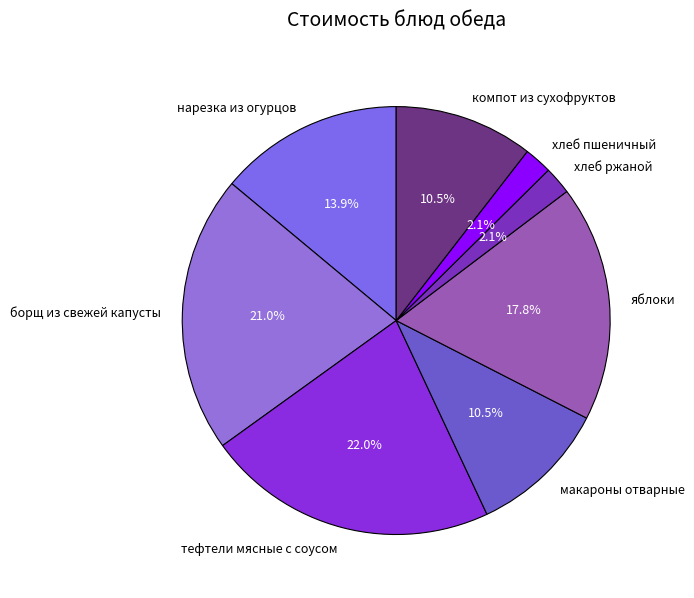

To the nearest percent, what is the combined percentage of хлеб ржаной and компот из сухофруктов?

13%